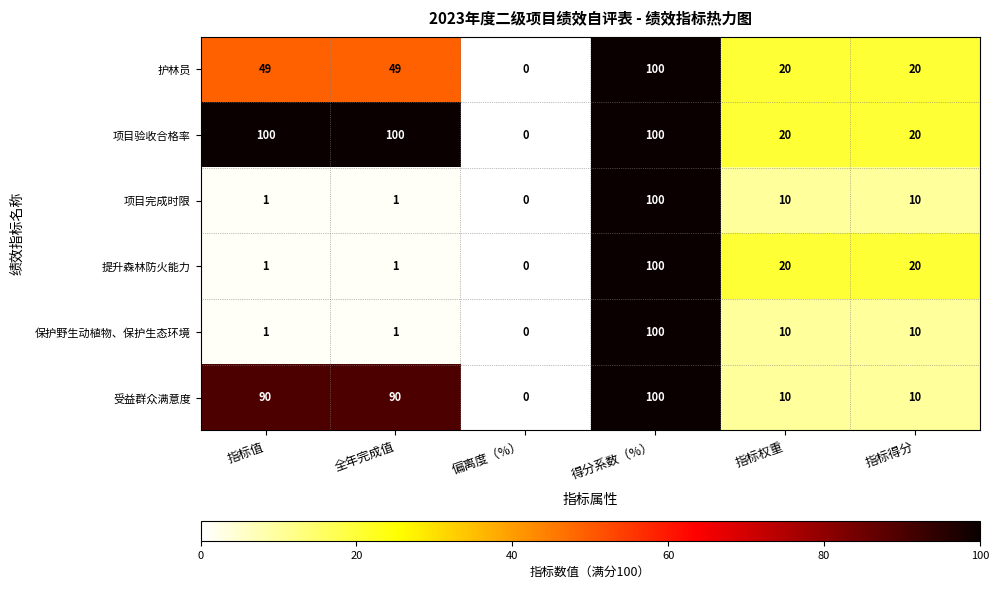

What is the difference between the highest and lowest values at 指标得分?

10